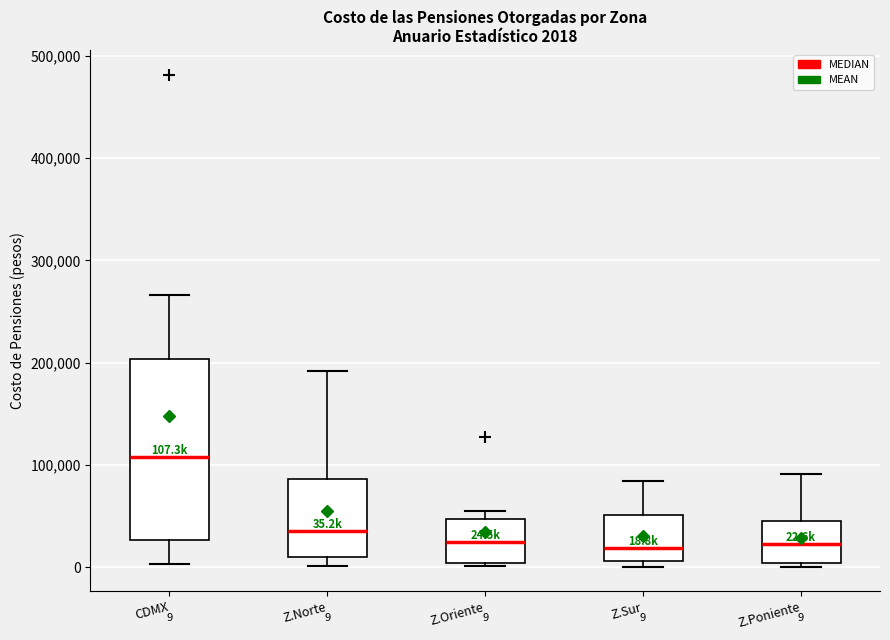

Which box's median line is the highest?

CDMX